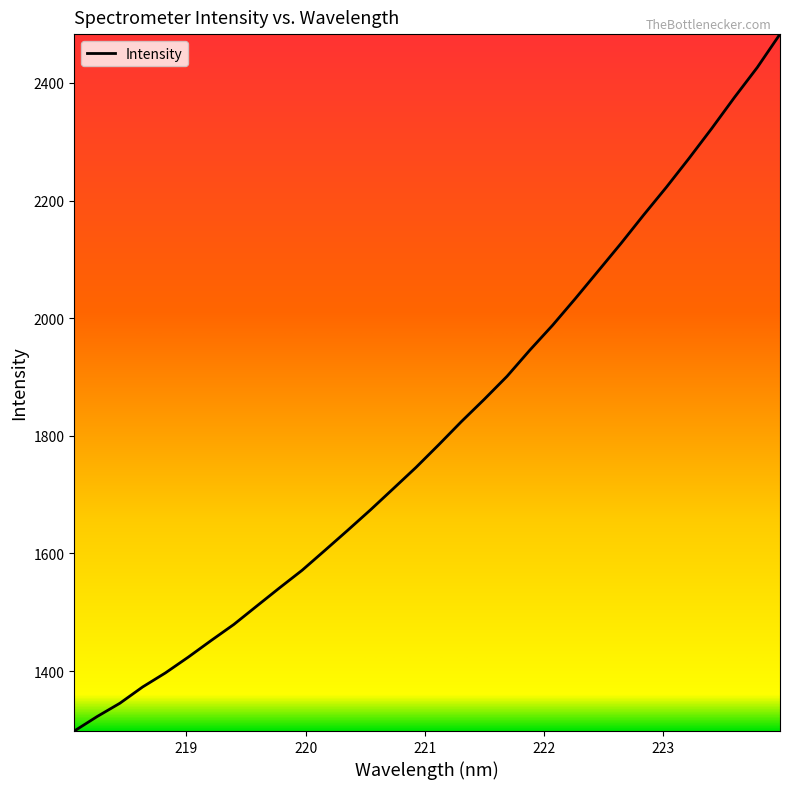

What is the smallest value displayed?

1298.0